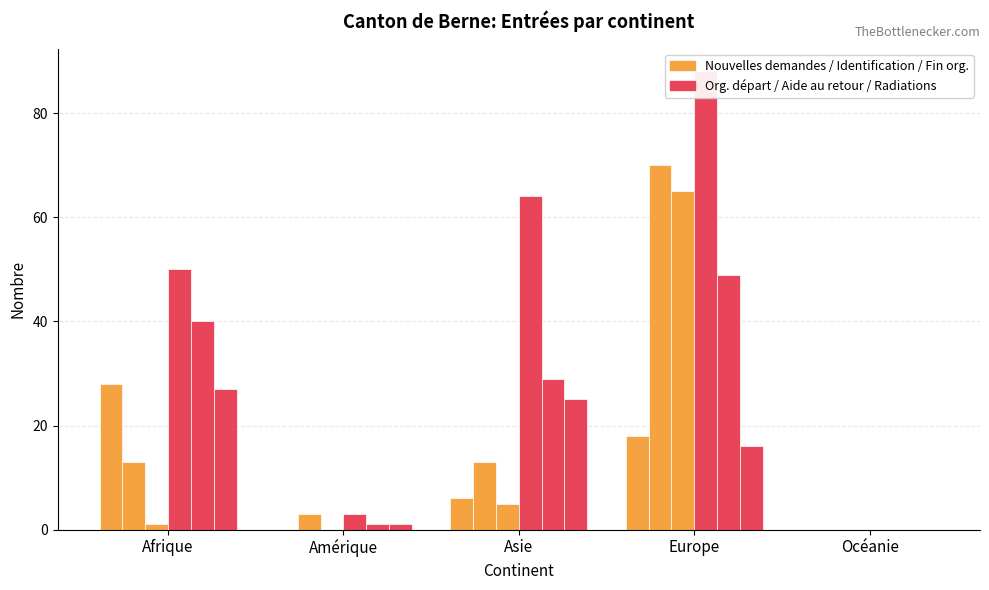

What is the spread (max minus min) of values at Afrique?

49